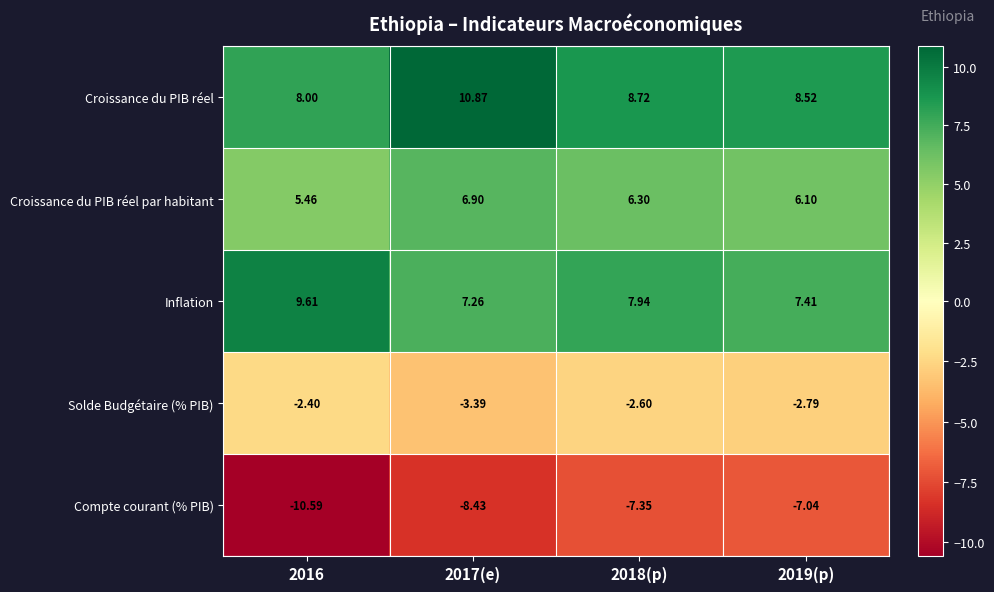

How many distinct data groups are displayed?

5